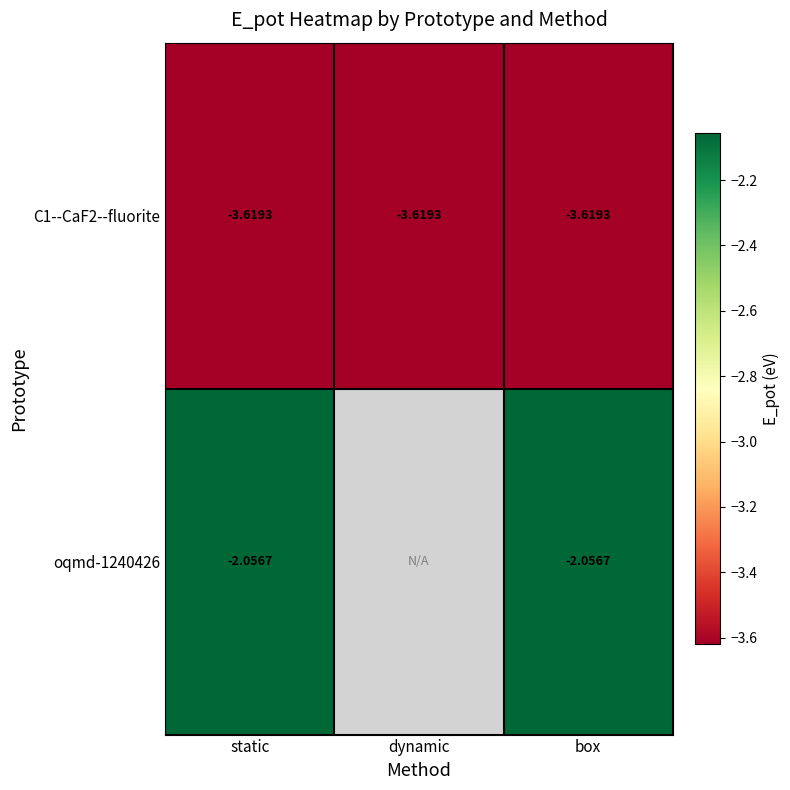

Is the value of C1--CaF2--fluorite at static greater than the value of oqmd-1240426 at static?

No